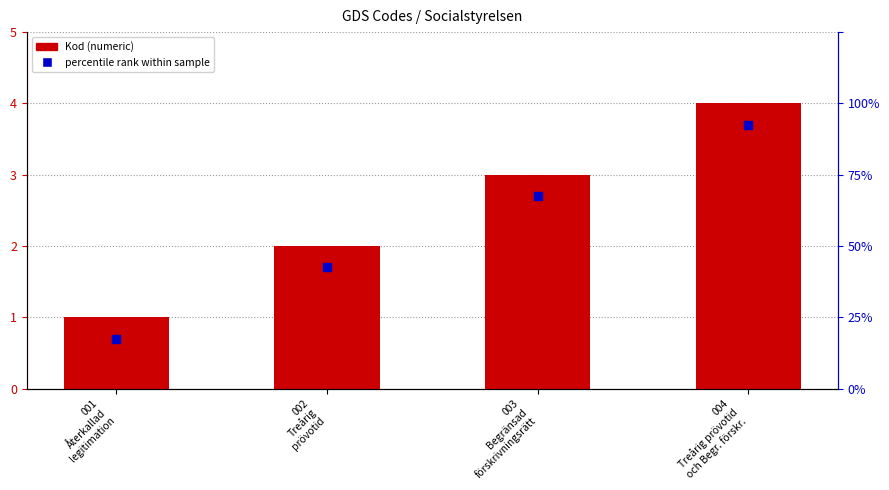

What are all the series names shown in the legend?

Kod, percentile rank within sample